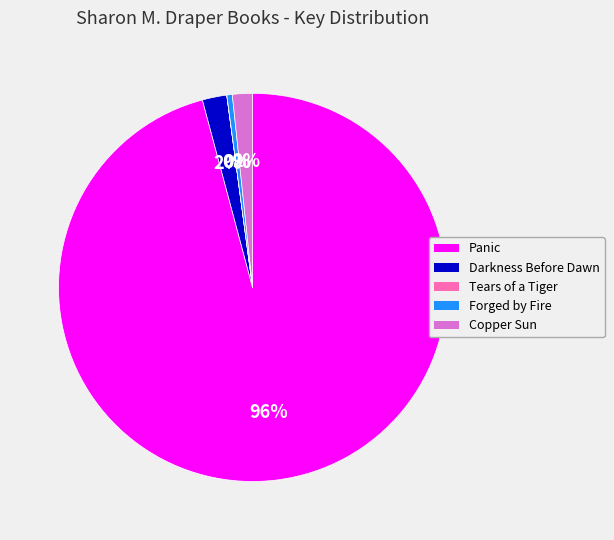

The Forged by Fire slice represents 0% of the pie. True or false?

True